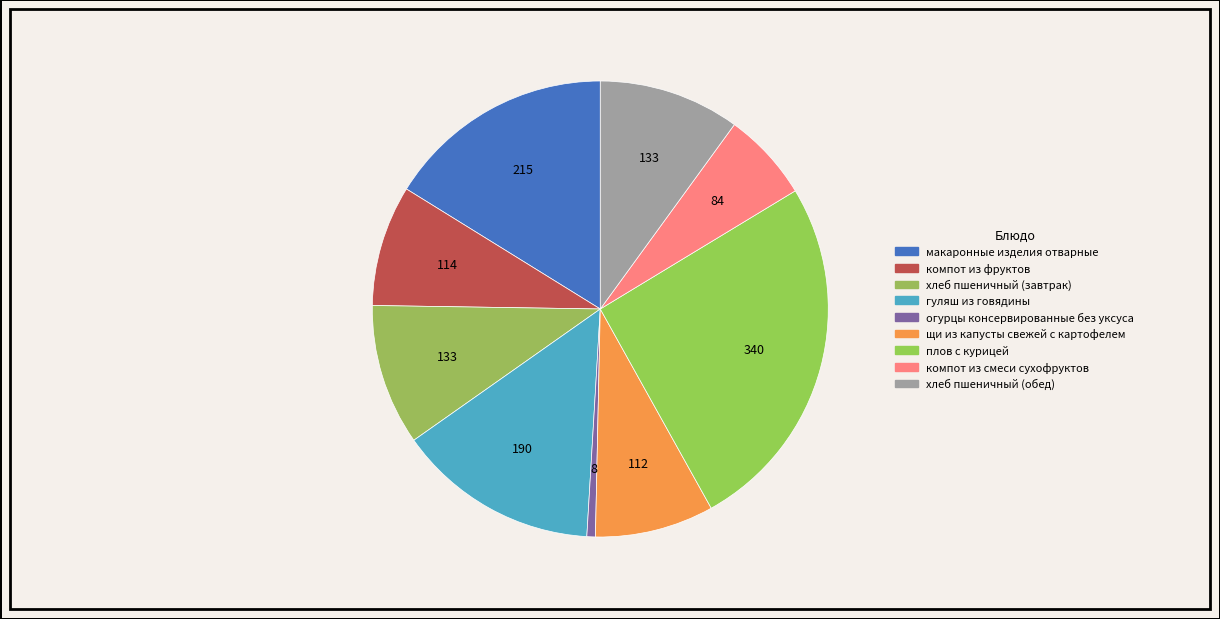

What percentage is the хлеб пшеничный (обед) slice, to the nearest percent?

10%